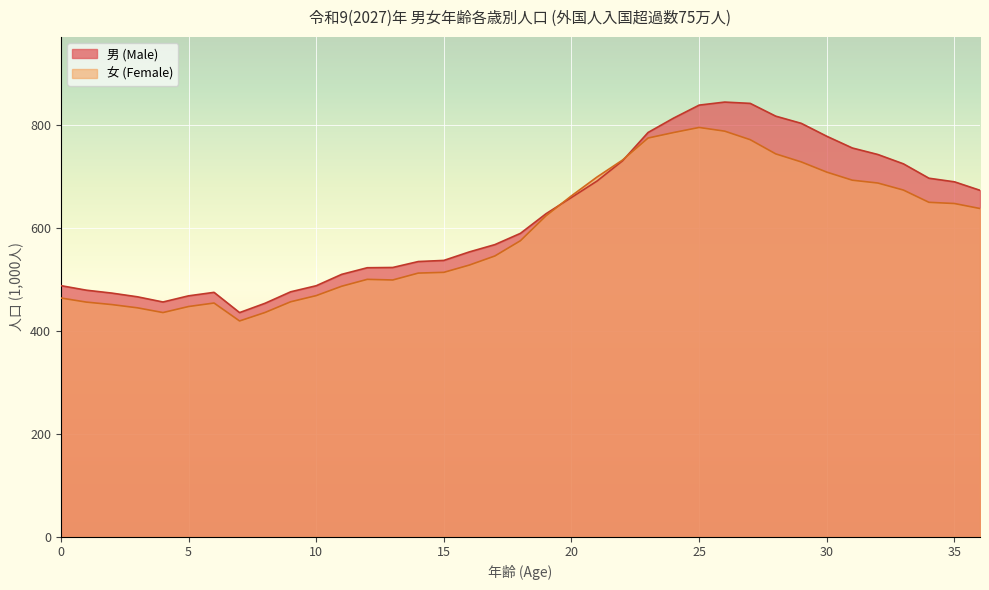

Which series has the largest total across all categories?

男 (Male)